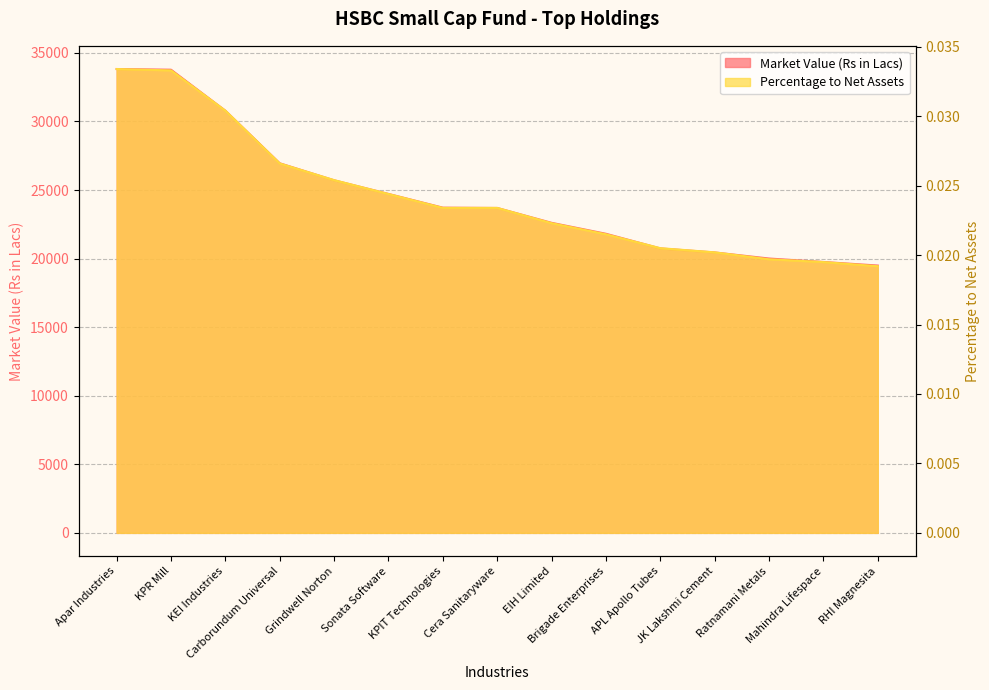

Reading left to right, list all the values displayed in this chart.

Market Value (Rs in Lacs): Apar Industries=33822.6	KPR Mill=33772.6	KEI Industries=30783.6	Carborundum Universal=26949.2	Grindwell Norton=25708.0	Sonata Software=24713.8	KPIT Technologies=23714.0	Cera Sanitaryware=23691.0	EIH Limited=22608.1	Brigade Enterprises=21809.4	APL Apollo Tubes=20740.0	JK Lakshmi Cement=20447.1	Ratnamani Metals=20004.9	Mahindra Lifespace=19751.7	RHI Magnesita=19493.3
Percentage to Net Assets: Apar Industries=0.0	KPR Mill=0.0	KEI Industries=0.0	Carborundum Universal=0.0	Grindwell Norton=0.0	Sonata Software=0.0	KPIT Technologies=0.0	Cera Sanitaryware=0.0	EIH Limited=0.0	Brigade Enterprises=0.0	APL Apollo Tubes=0.0	JK Lakshmi Cement=0.0	Ratnamani Metals=0.0	Mahindra Lifespace=0.0	RHI Magnesita=0.0